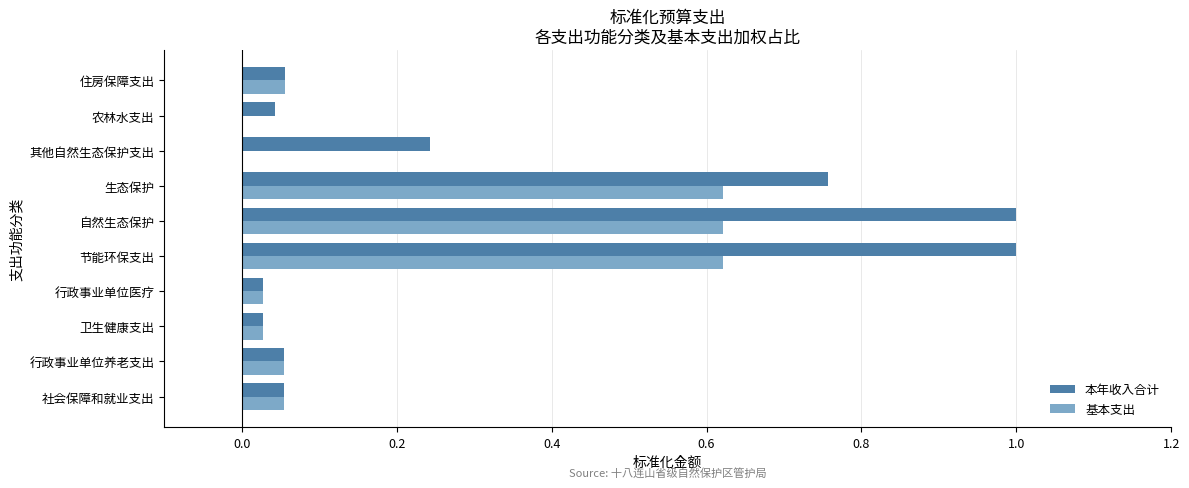

The value of 本年收入合计 at 行政事业单位医疗 is 0.0. True or false?

True